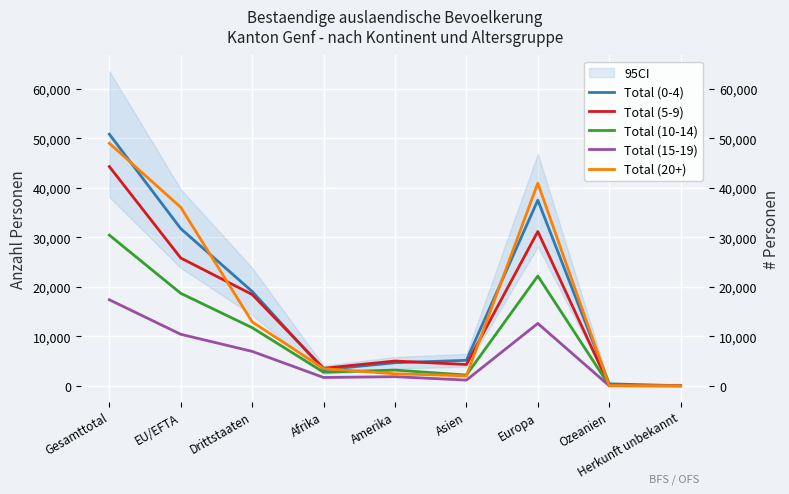

At which category is the sum across all series the highest?

Gesamttotal